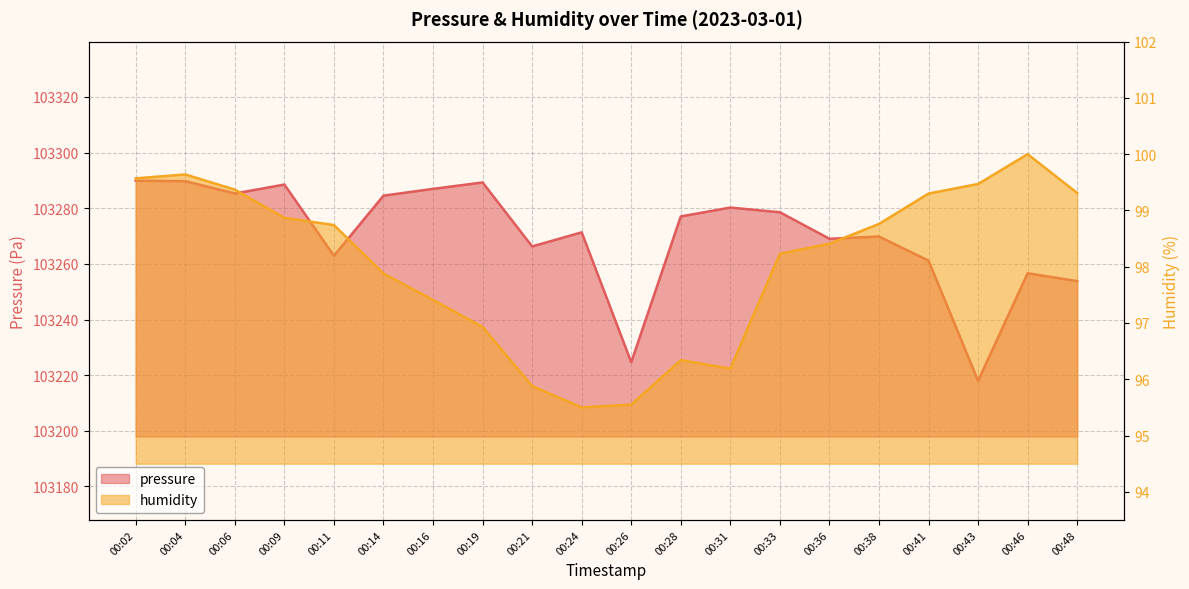

How many distinct data groups are displayed?

2